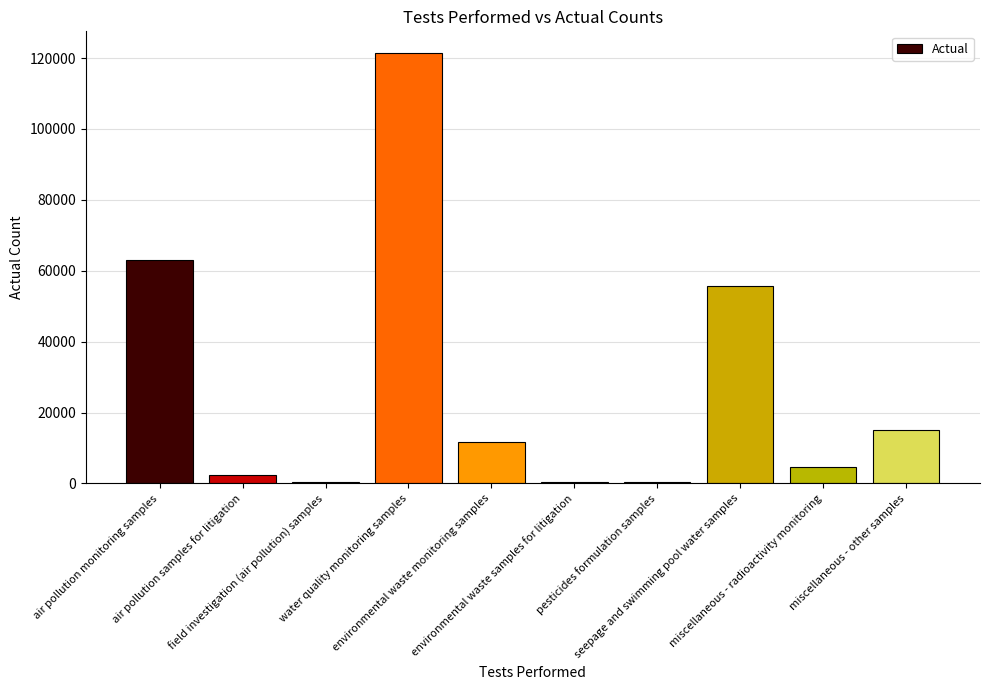

Which category has the highest value across all series?

water quality monitoring samples